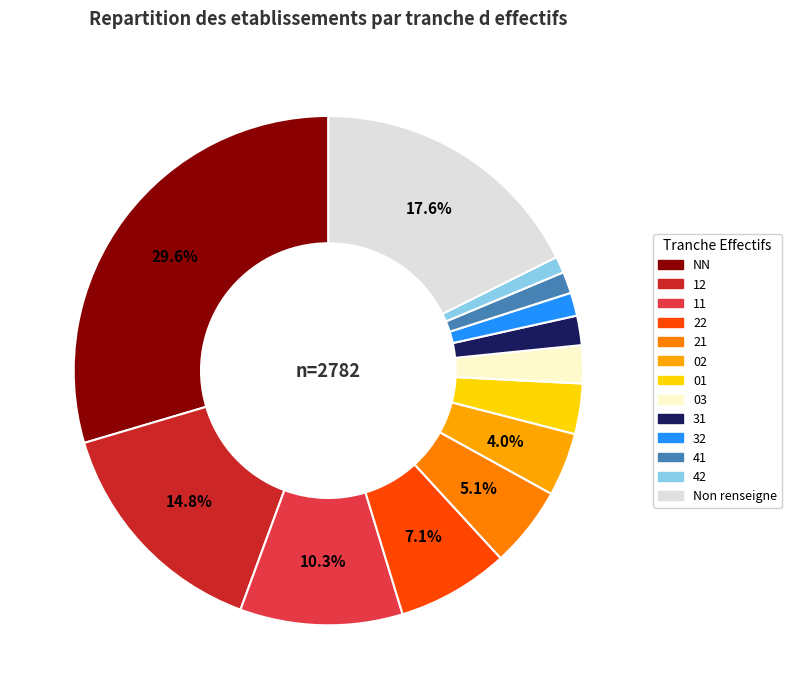

Is it true that 41 is 1% of the pie?

True